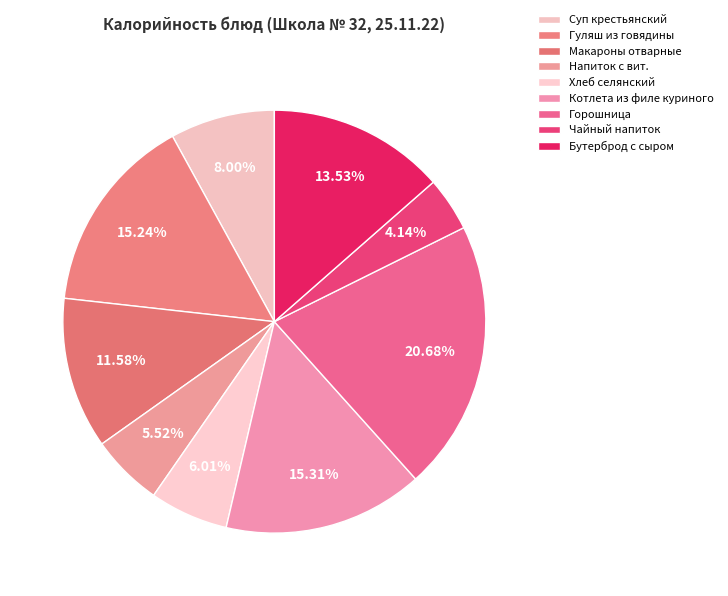

Is there any slice that represents more than half of the pie?

No